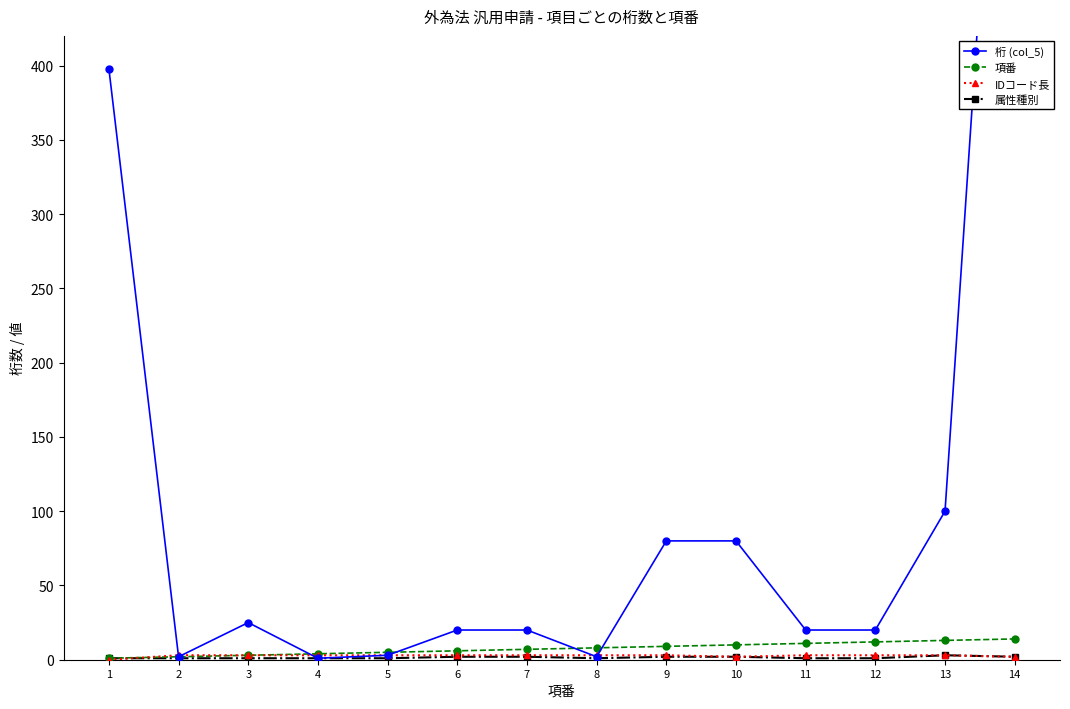

How many 属性種別 values are between 1 and 2?

13